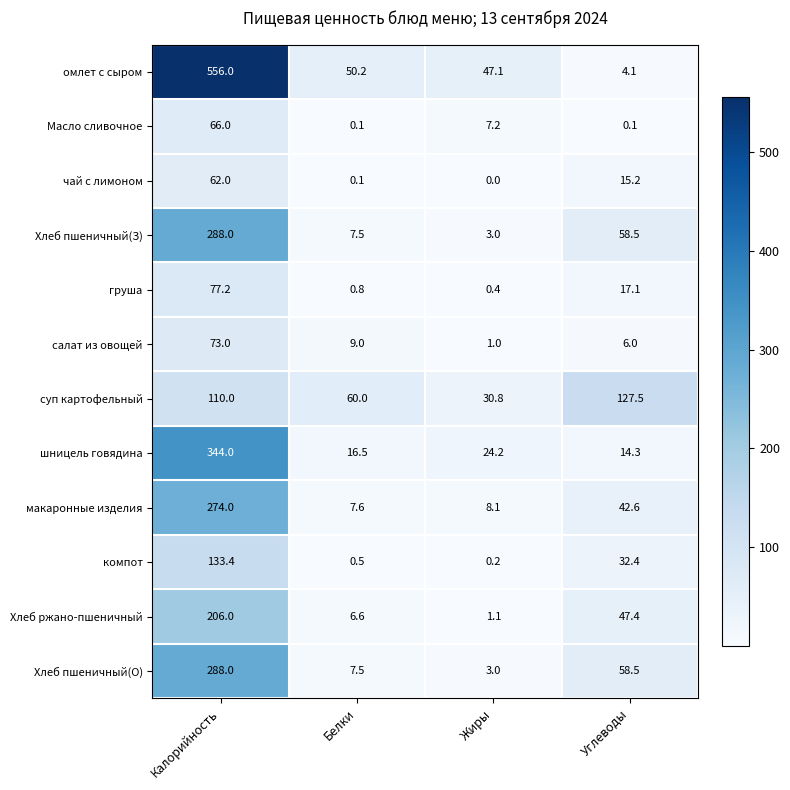

Count the number of categories in the chart.

4